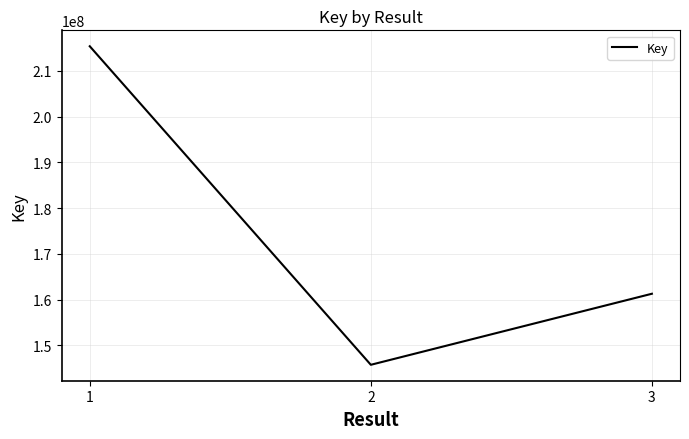

Which has a higher value, 1 or 3?

1